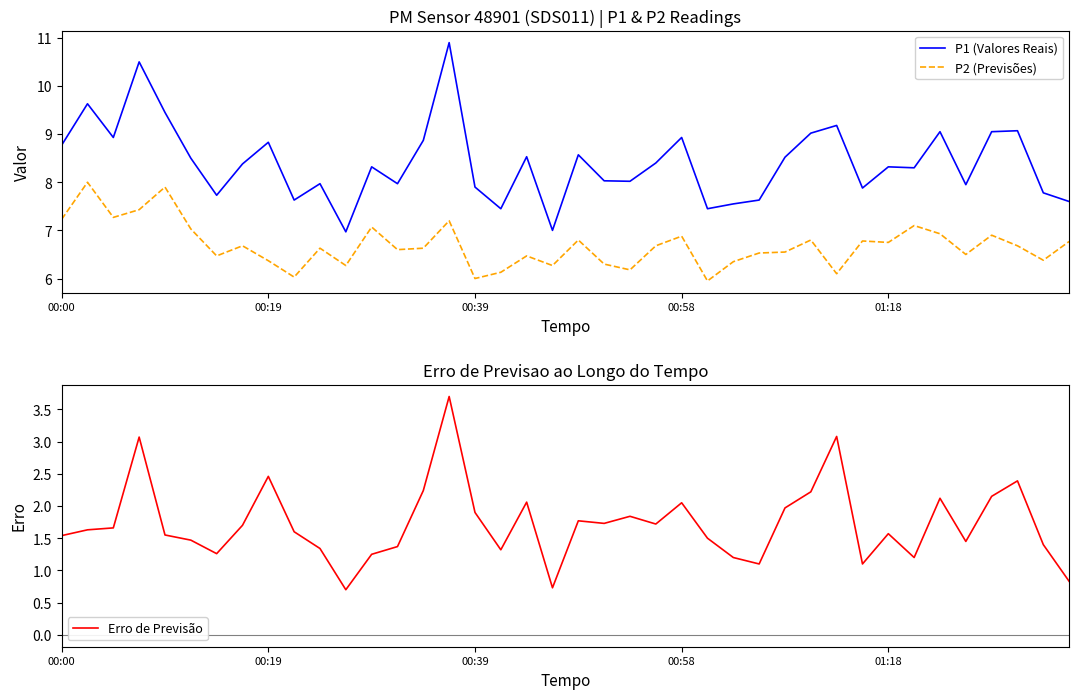

True or false: P2 (Previsões) and P1 (Valores Reais) intersect in this chart.

False